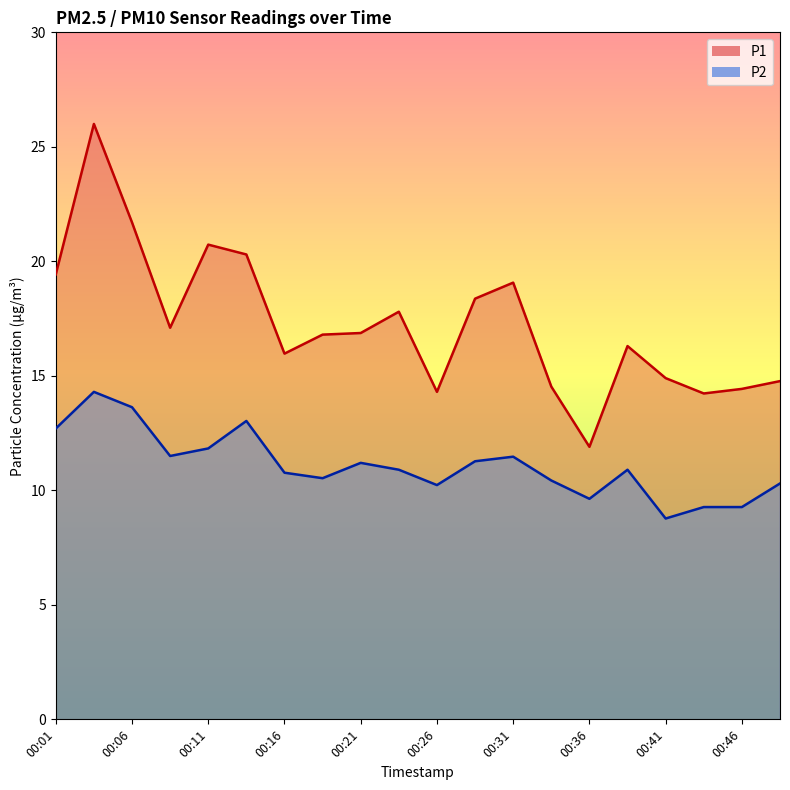

At which category does P1 reach its first local peak?

00:04